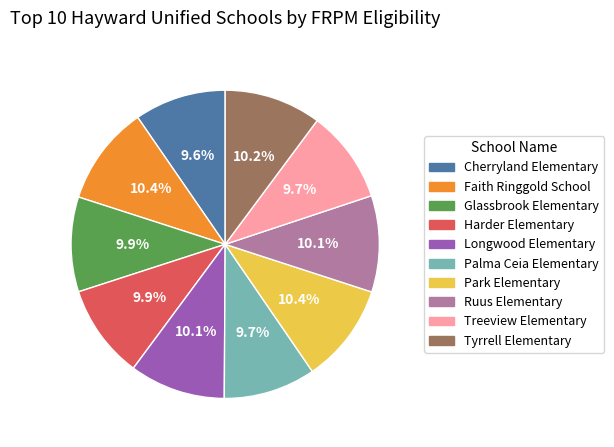

Is Harder Elementary the majority of the pie?

No